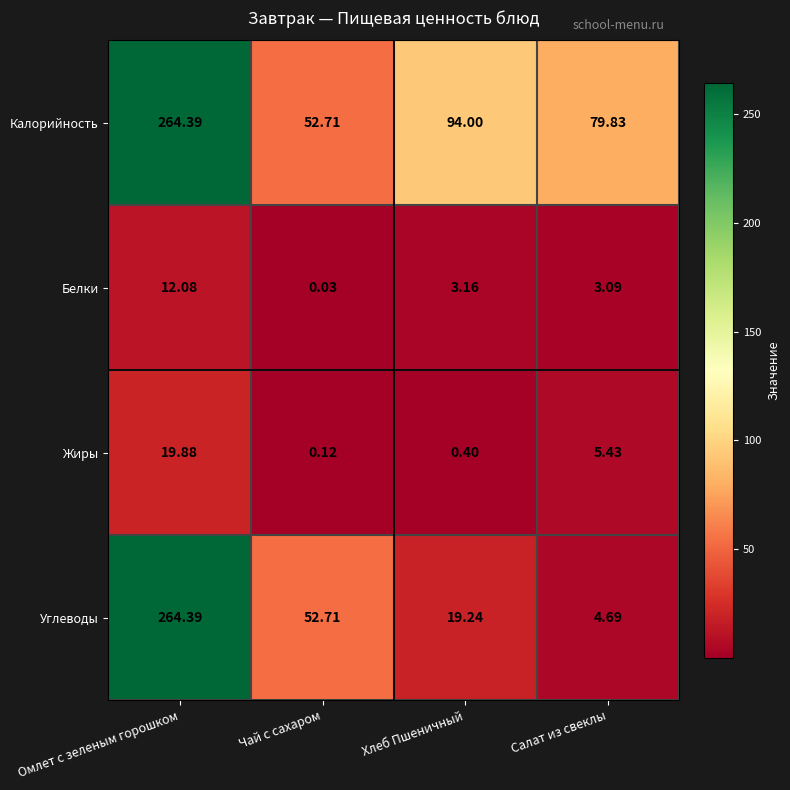

Which series has the largest total across all categories?

Калорийность